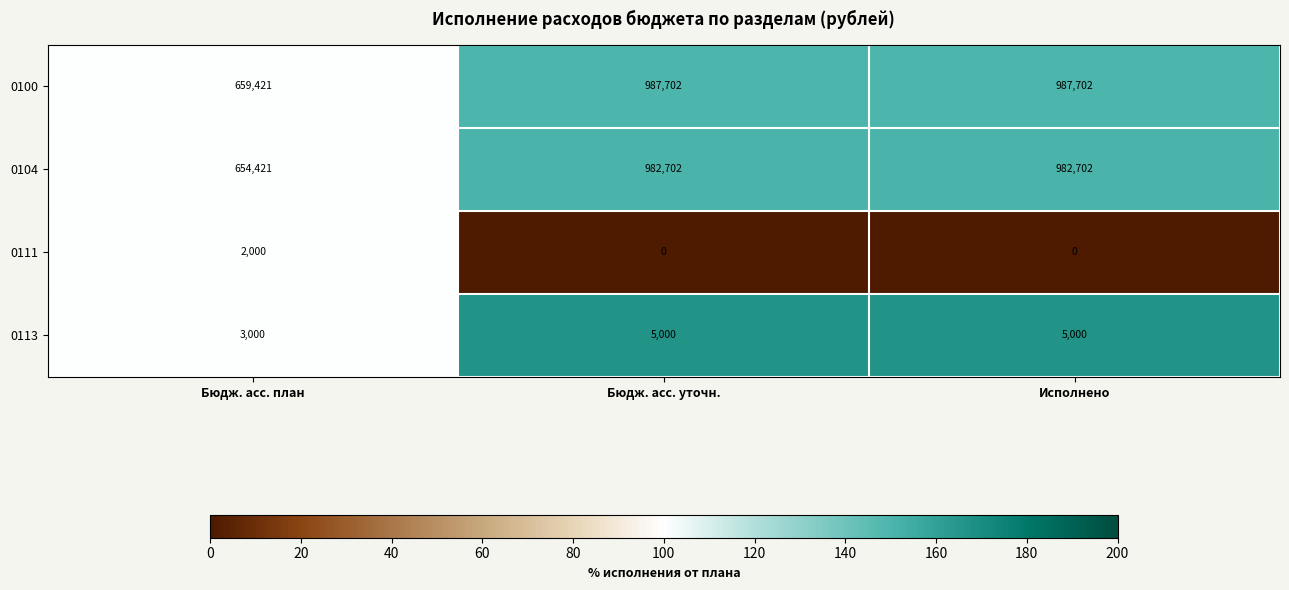

What value does the 0111 series have at Бюдж. асс. план, to the nearest 100?

2000